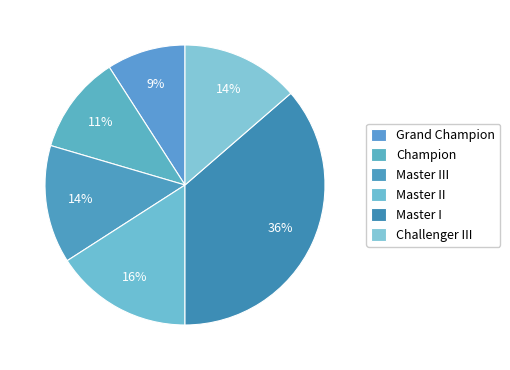

What is the largest slice in the pie chart?

Master I